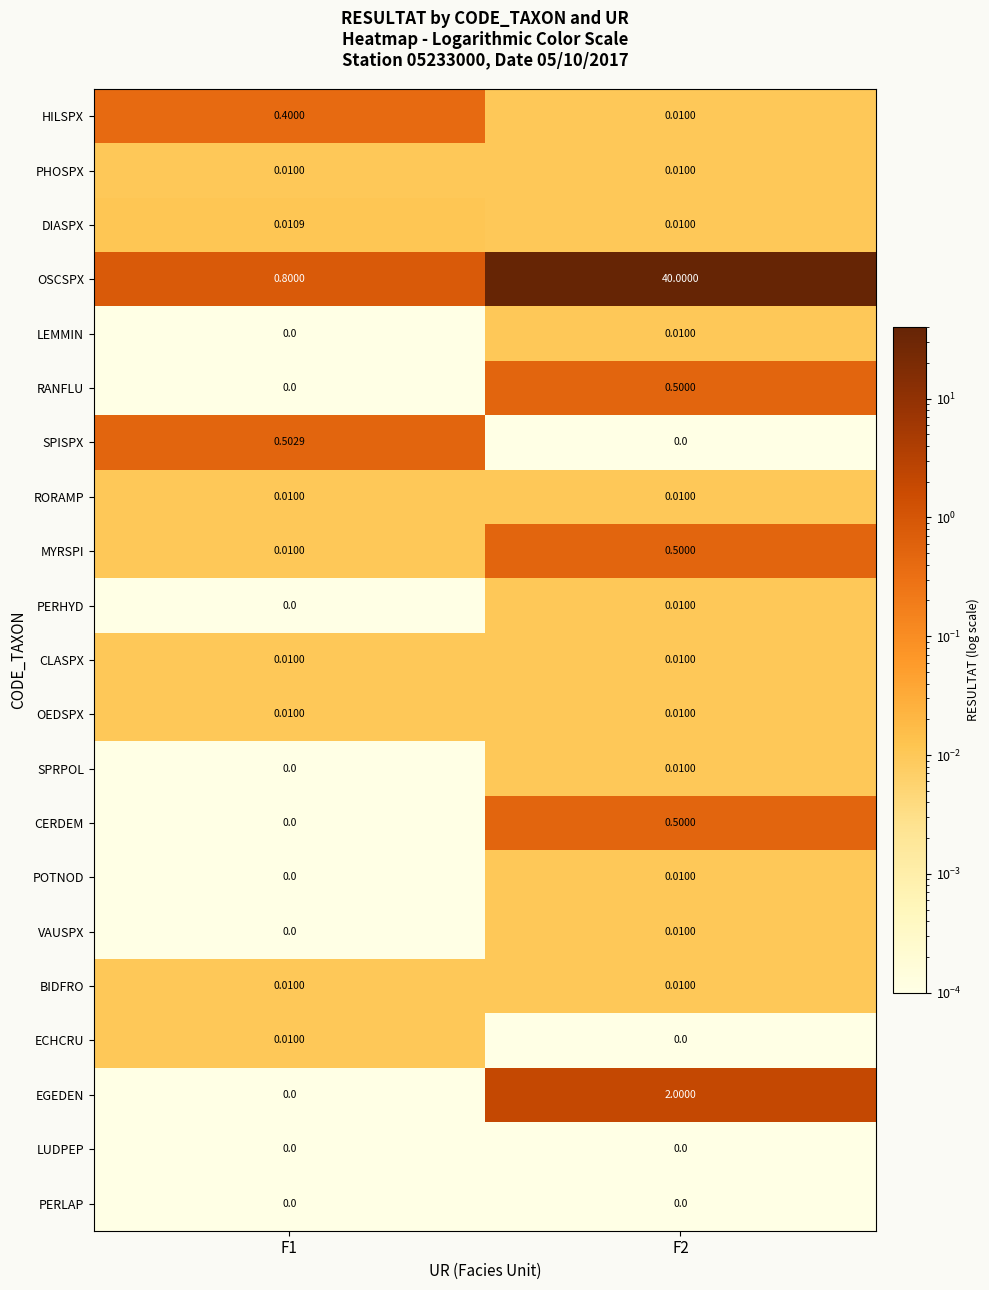

Which series has the widest spread of values?

OSCSPX